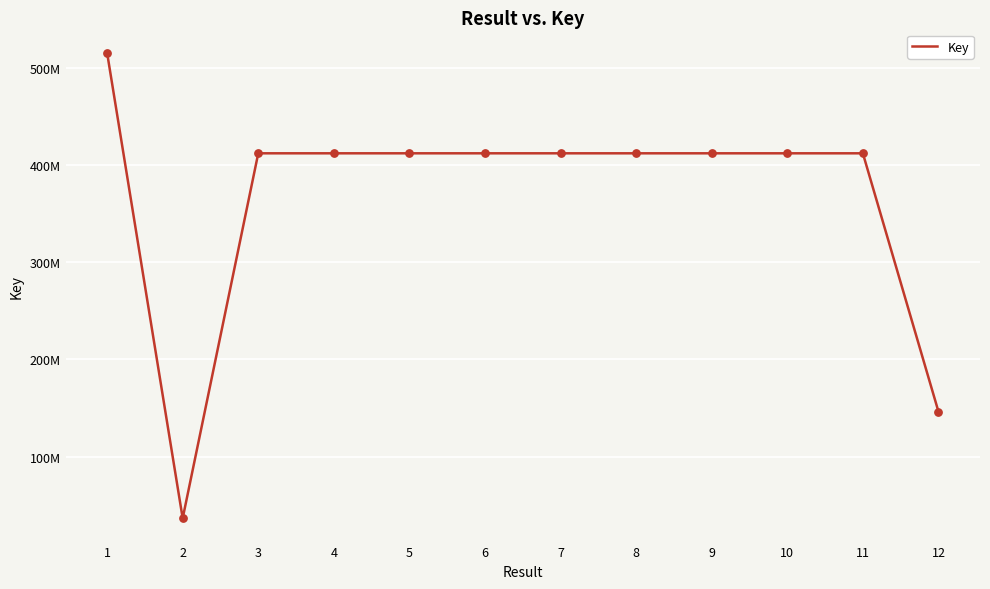

Is this an area chart (filled region under the line)?

No